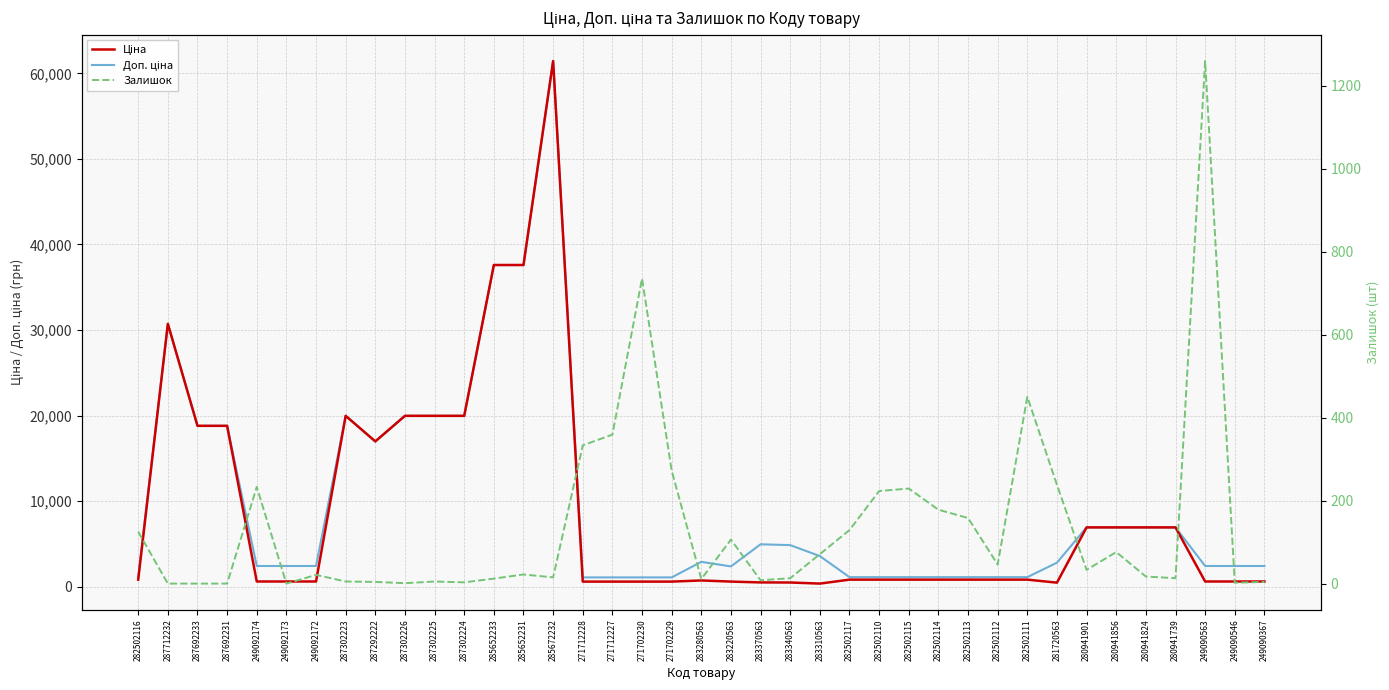

Where does the Залишок series first go above 22?

282502116